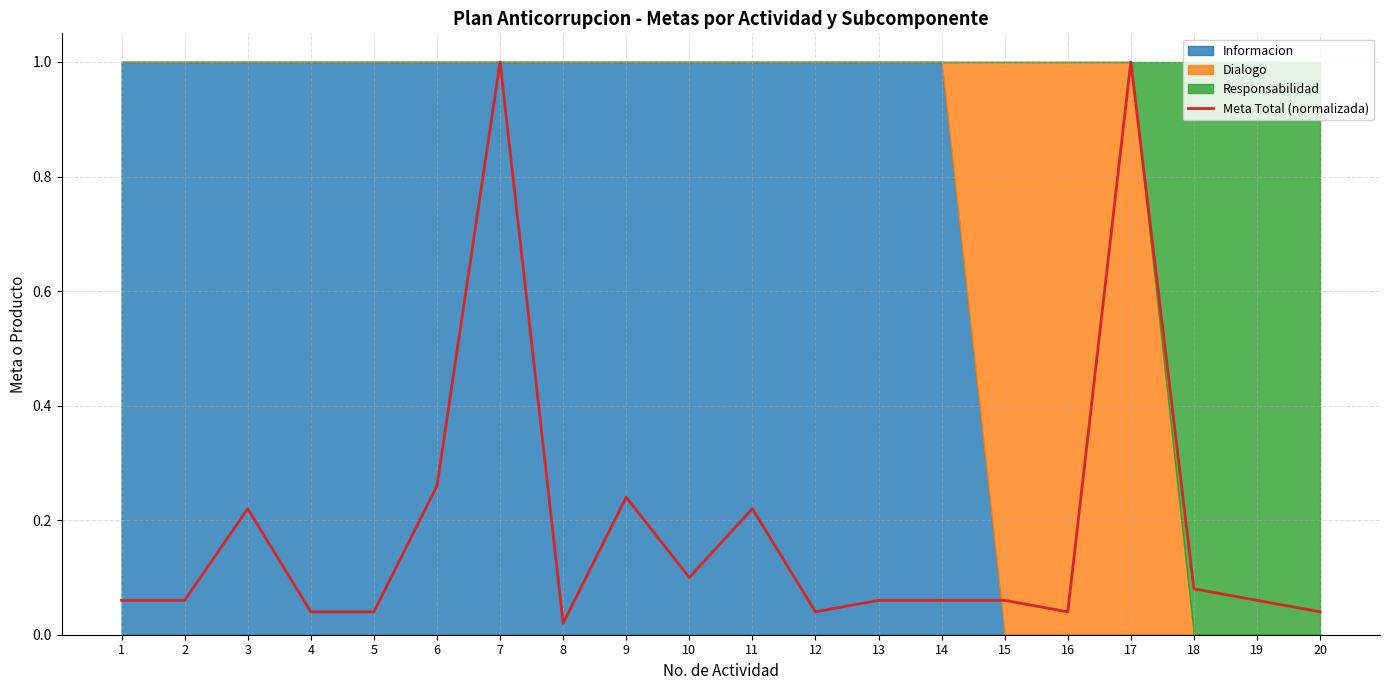

What is the change in value from 8 to 11?

+0.2